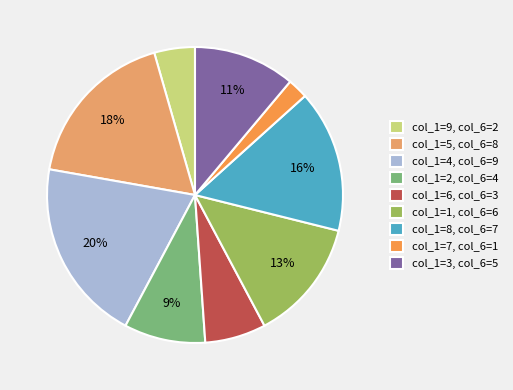

Which category has the smallest portion of the pie?

col_1=7, col_6=1